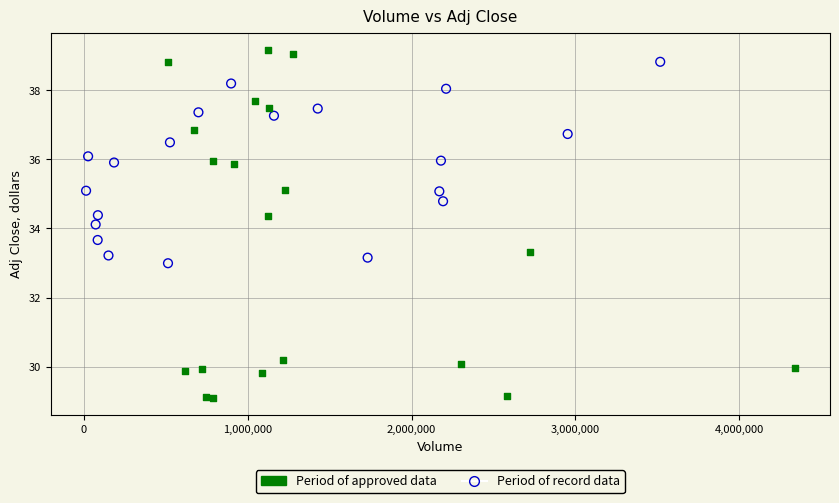

Which series has the widest spread of Y values?

Period of approved data